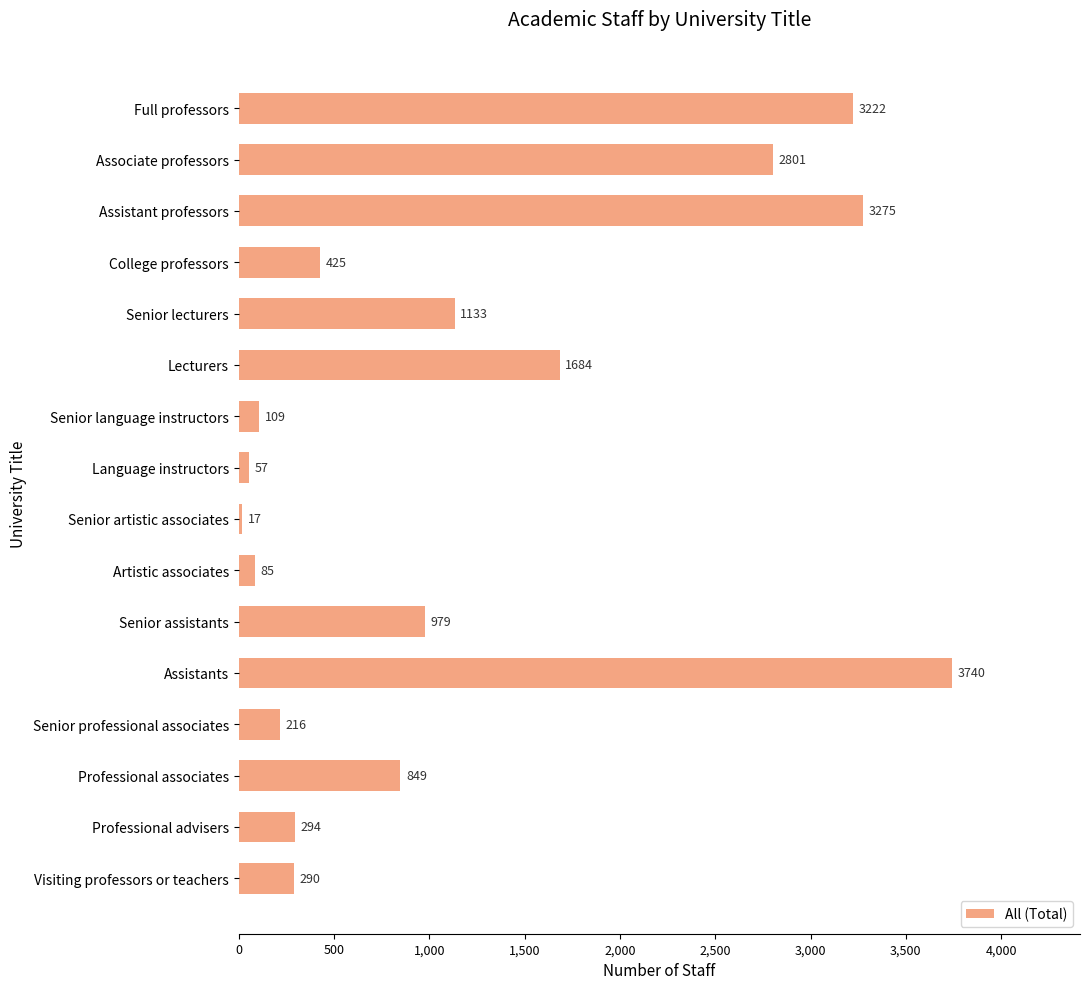

The value at Full professors is 3222. True or false?

True